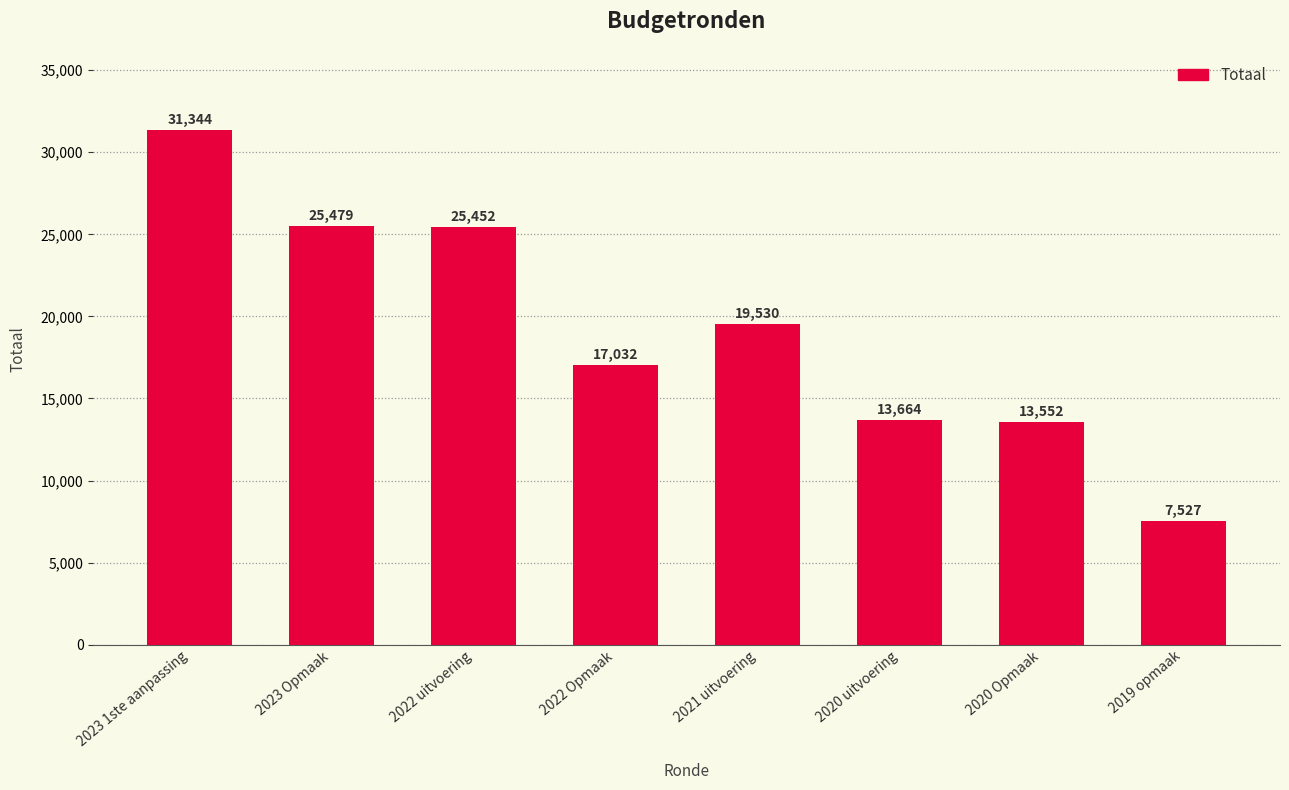

What is the sum of the values at 2022 Opmaak and 2023 1ste aanpassing?

48376